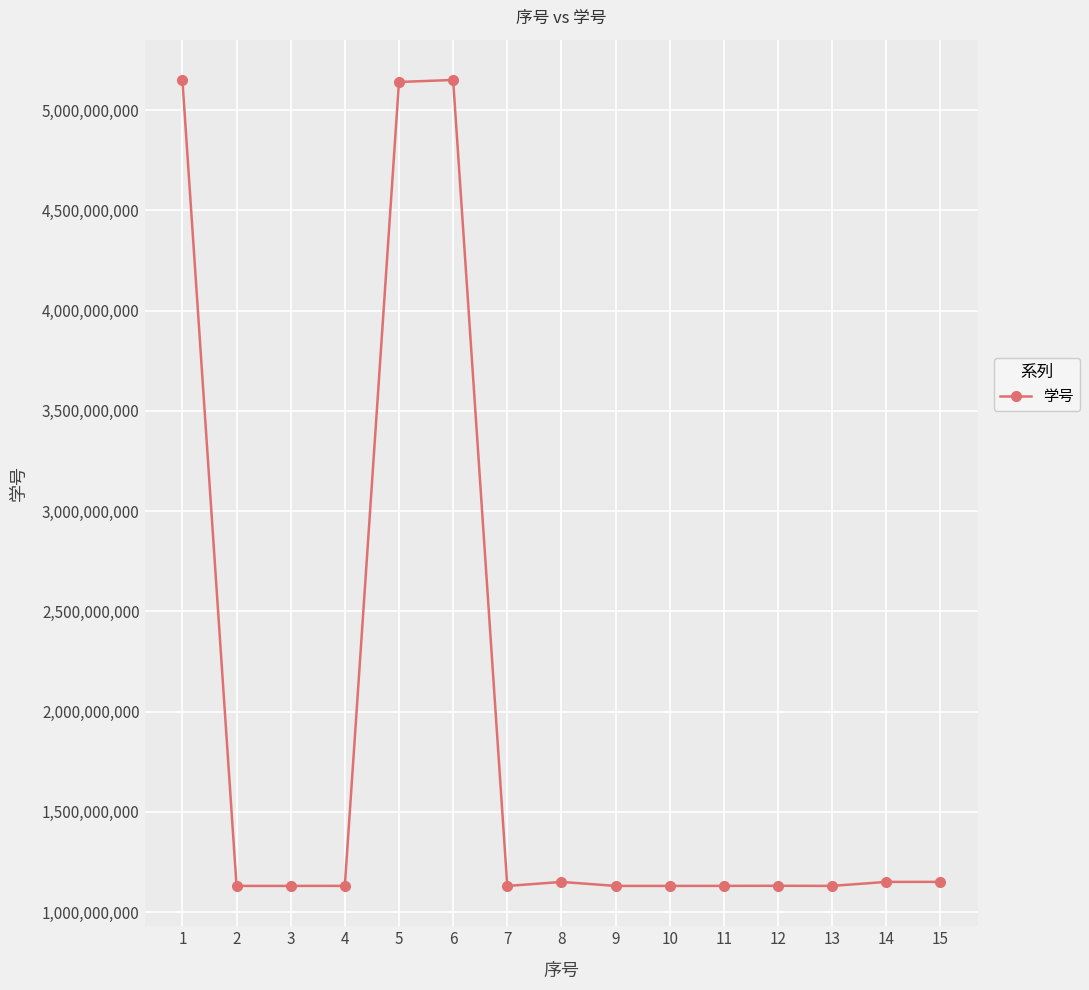

What is the value of the 1st point from the left?

5150510096